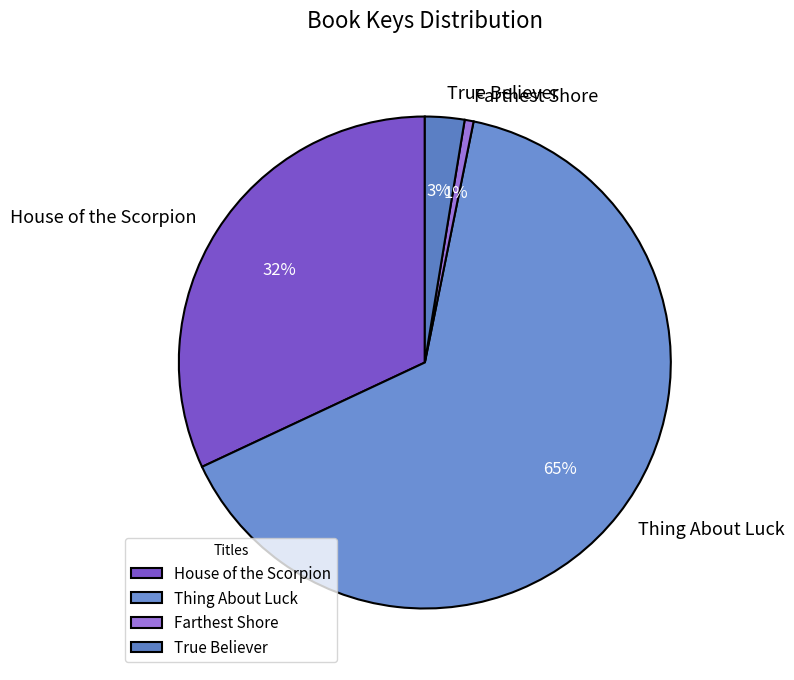

To the nearest percent, what portion does House of the Scorpion represent?

32%